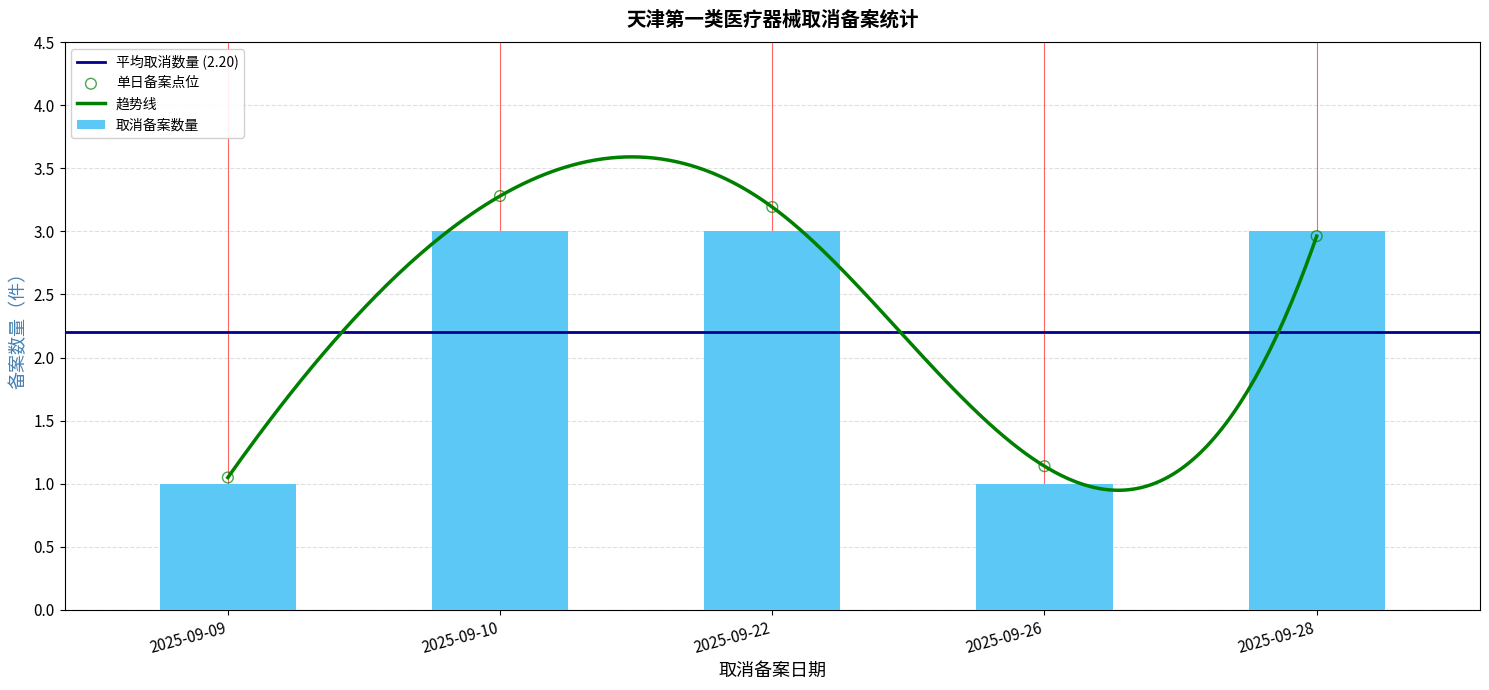

What is the sum of all 取消备案数量 values?

11